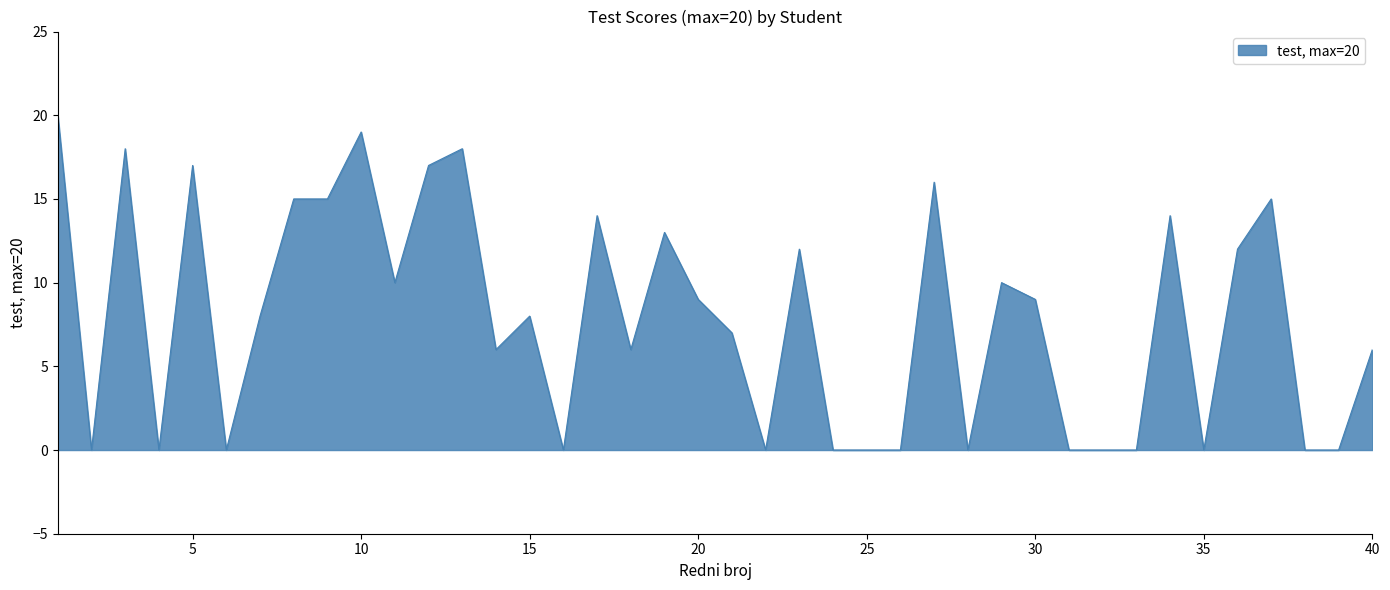

What is the difference between the maximum and minimum values?

20